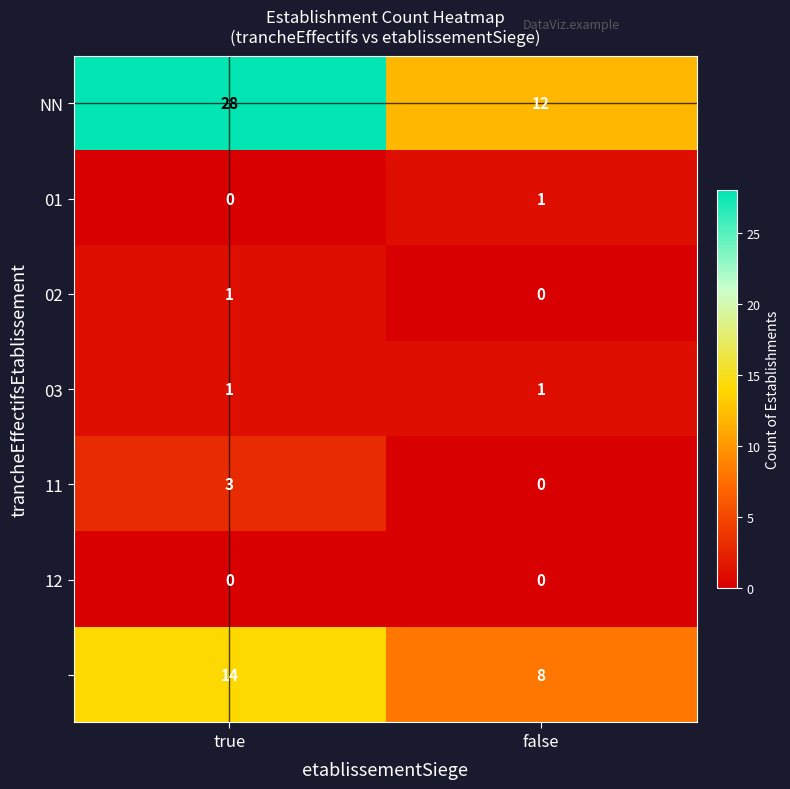

What is the spread (max minus min) of values at true?

28